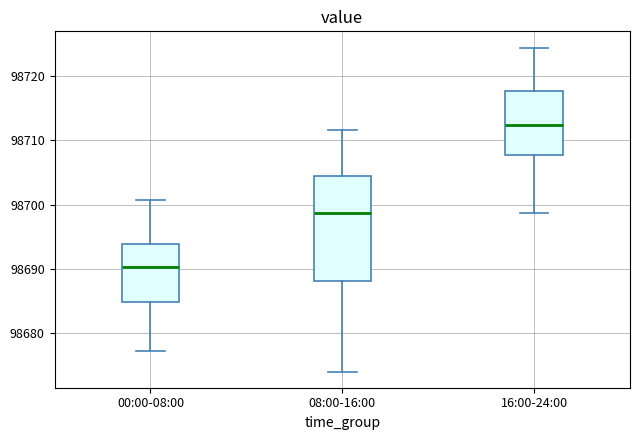

Reading left to right, read every box against the y-axis: the position of its median line, the range the box covers, and the ends of its whiskers. The values are not printed on the chart, so give them approximately, as read against the axis.

00:00-08:00: median 98690, box 98685 to 98694, whiskers 98677 to 98701
08:00-16:00: median 98699, box 98688 to 98705, whiskers 98674 to 98712
16:00-24:00: median 98712, box 98708 to 98718, whiskers 98699 to 98724